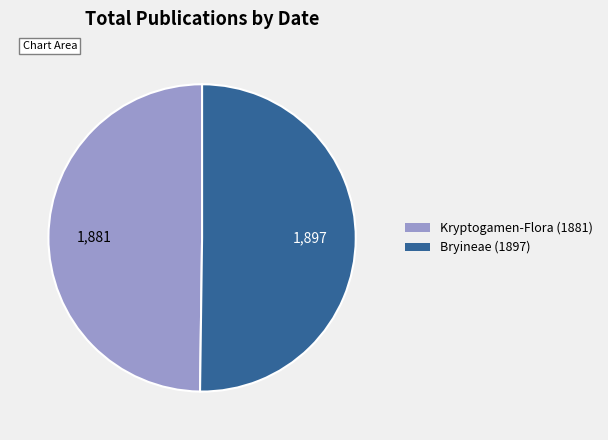

True or false: Kryptogamen-Flora (1881) accounts for 50% of the total.

True